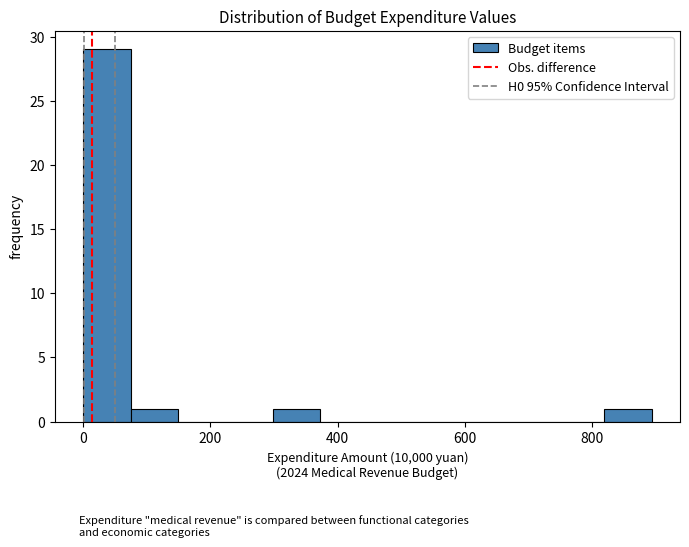

Around what value on the x-axis is the tallest bar? Give the approximate position of its centre, as read against the axis.

40